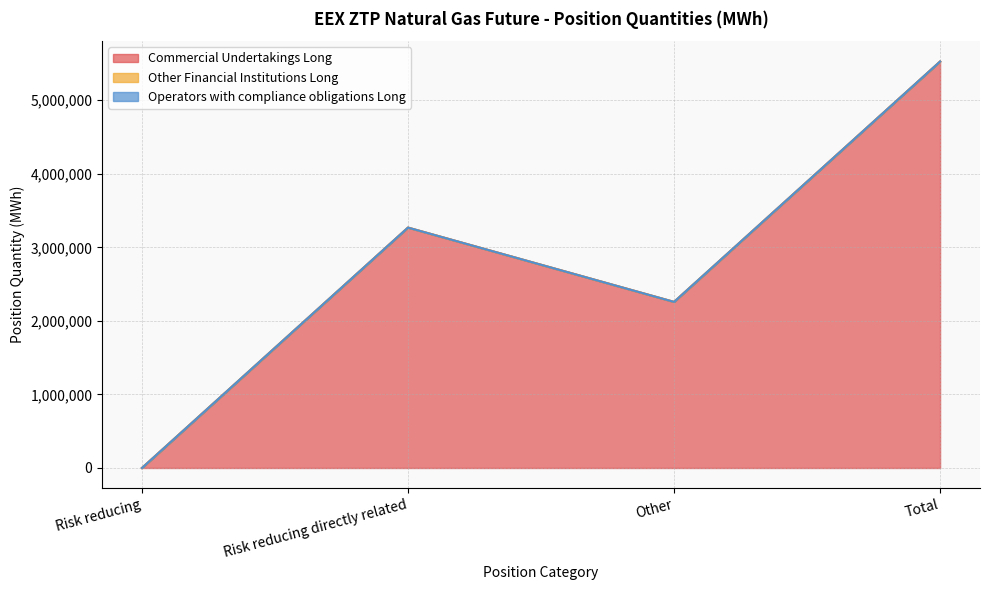

At which category is the sum across all series the highest?

Total